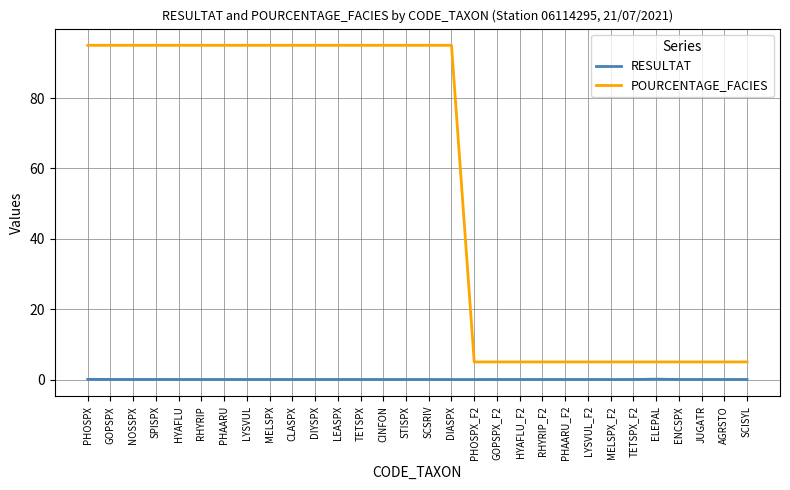

The value of RESULTAT at TETSPX is 0.0. True or false?

True